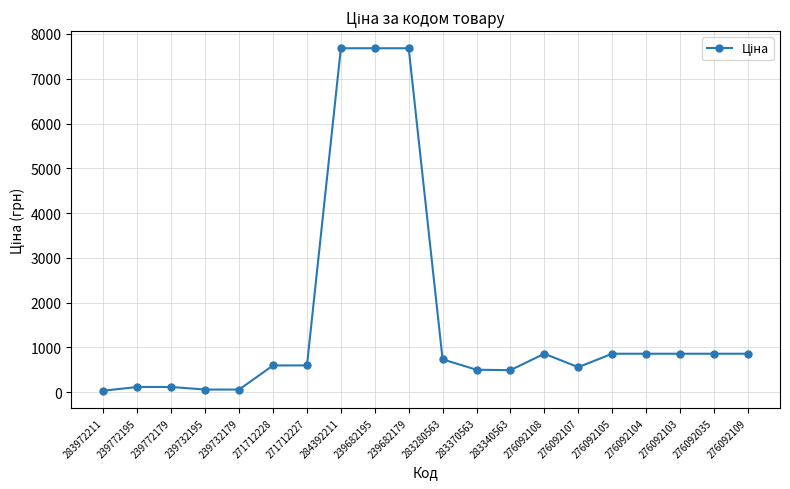

What is the sum of the values at 283370563 and 276092035?

1358.4